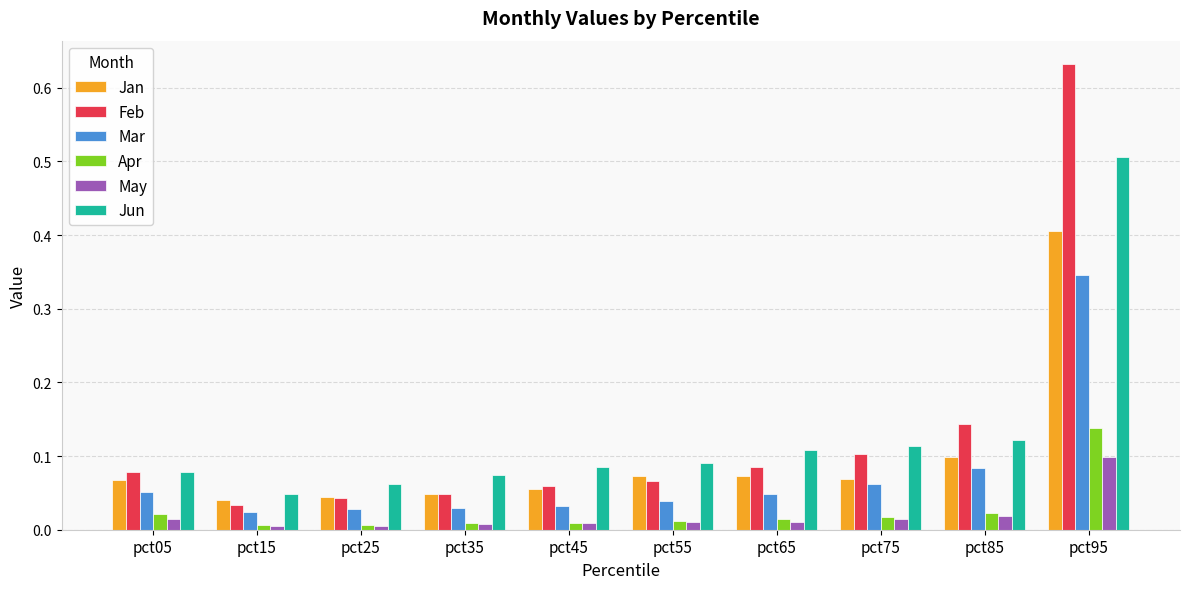

Is it true that Mar equals 0.1 at pct85?

True